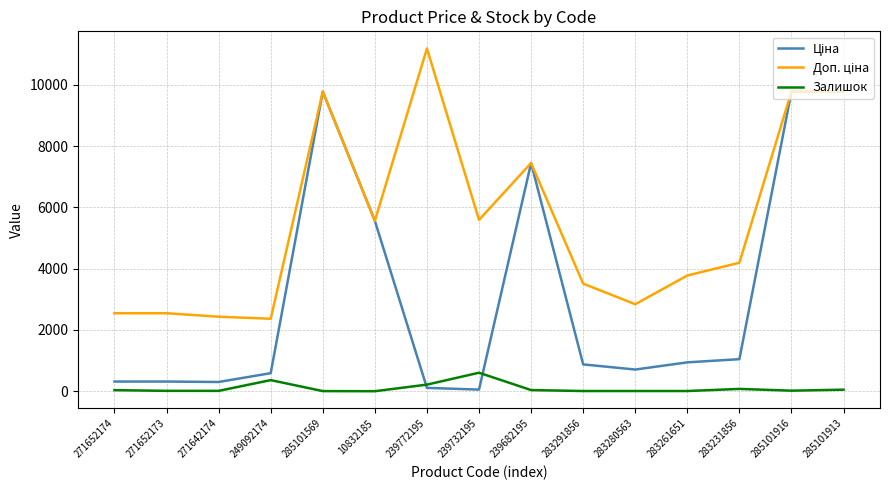

What is the greatest value displayed?

11182.0